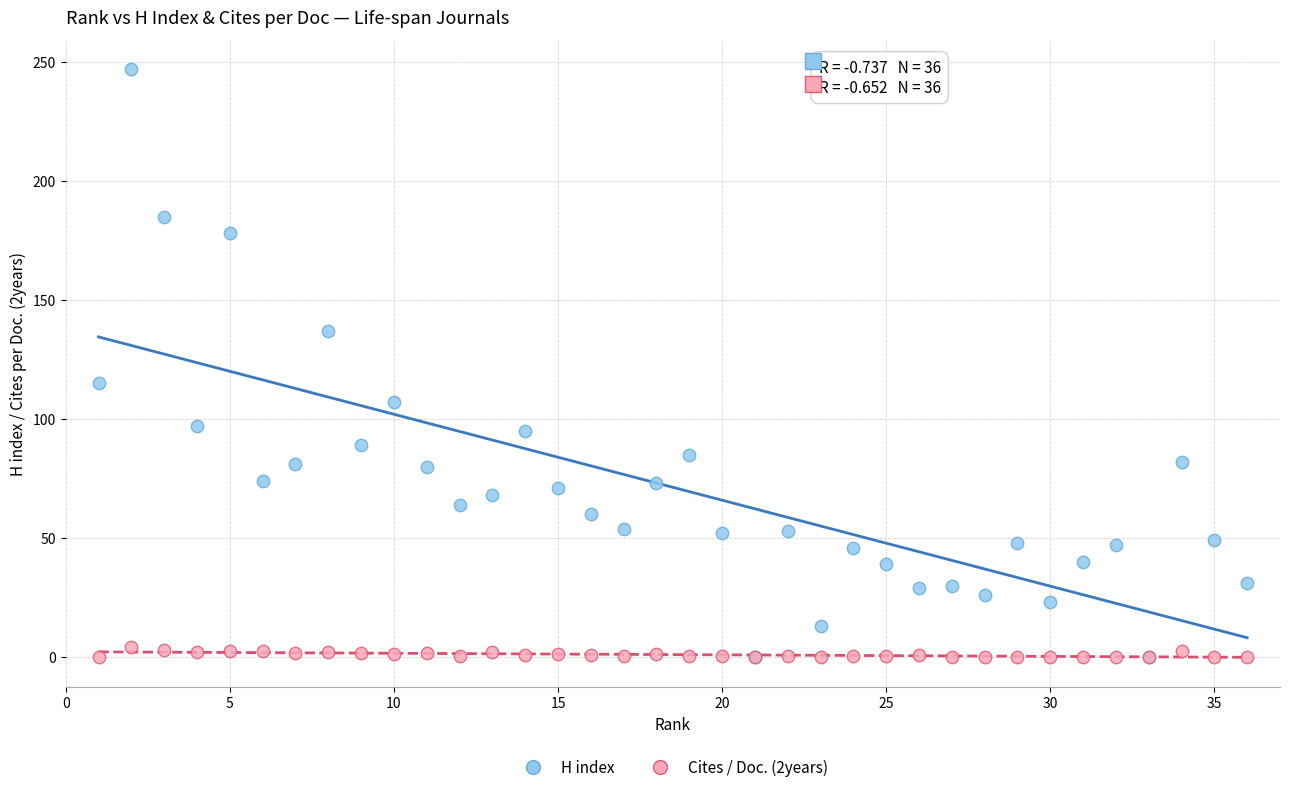

Which series reaches the maximum Y coordinate?

H index